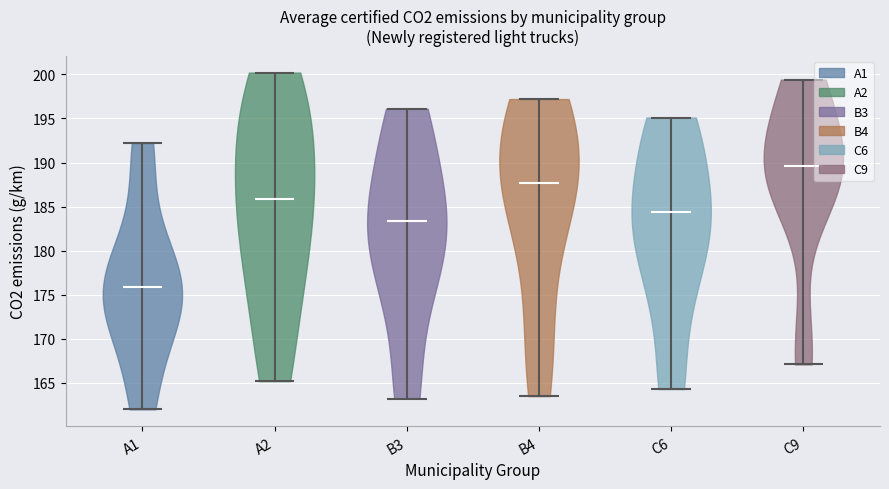

Reading left to right, read every violin against the y-axis: where its median line is, and the lowest and highest points it reaches. The values are not printed on the chart, so give them approximately, as read against the axis.

A1: median line 176.0, lowest point 162.0, highest point 192.0
A2: median line 186.0, lowest point 165.0, highest point 200.0
B3: median line 183.5, lowest point 163.0, highest point 196.0
B4: median line 187.5, lowest point 163.5, highest point 197.0
C6: median line 184.5, lowest point 164.5, highest point 195.0
C9: median line 189.5, lowest point 167.0, highest point 199.5